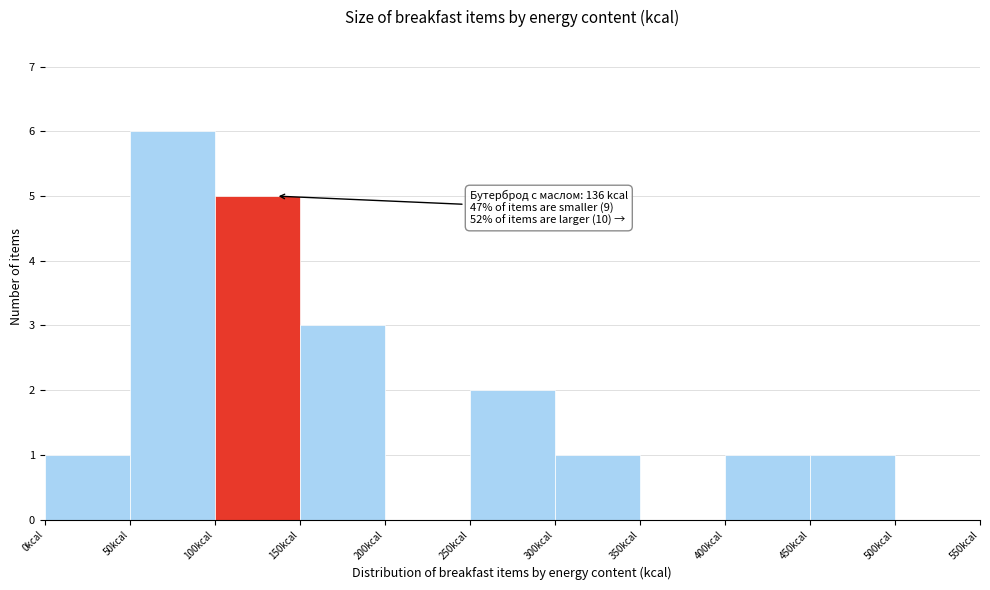

Which range on the x-axis has the tallest bar?

50 to 100